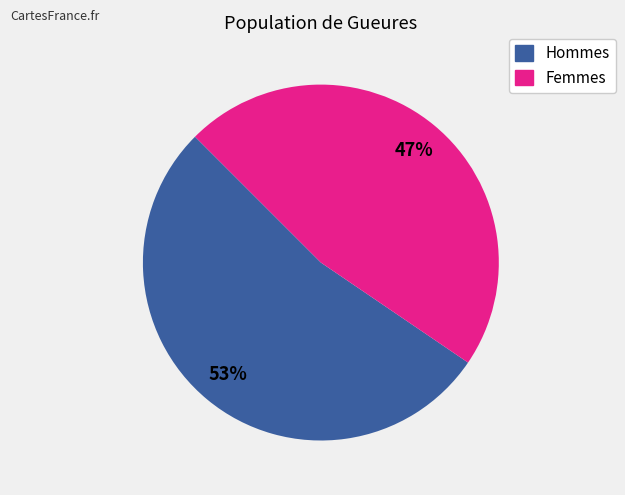

To the nearest percent, what is the average slice percentage?

50%